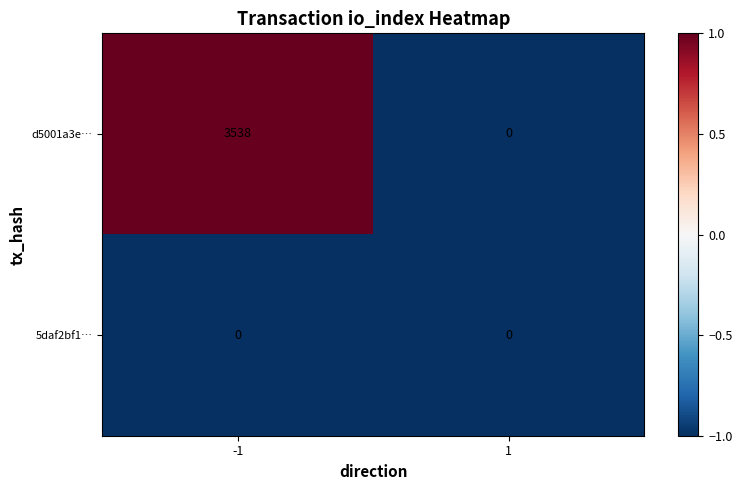

Between -1 and 1, which series saw the biggest shift?

d5001a3e…